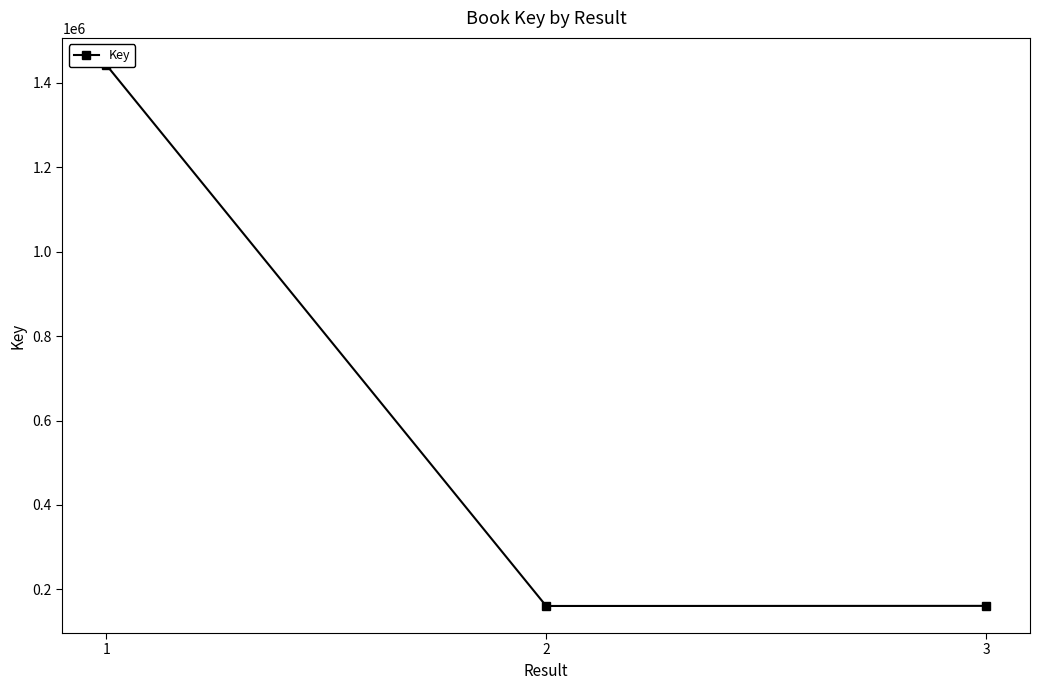

Does the chart display data point markers on the line(s)?

Yes